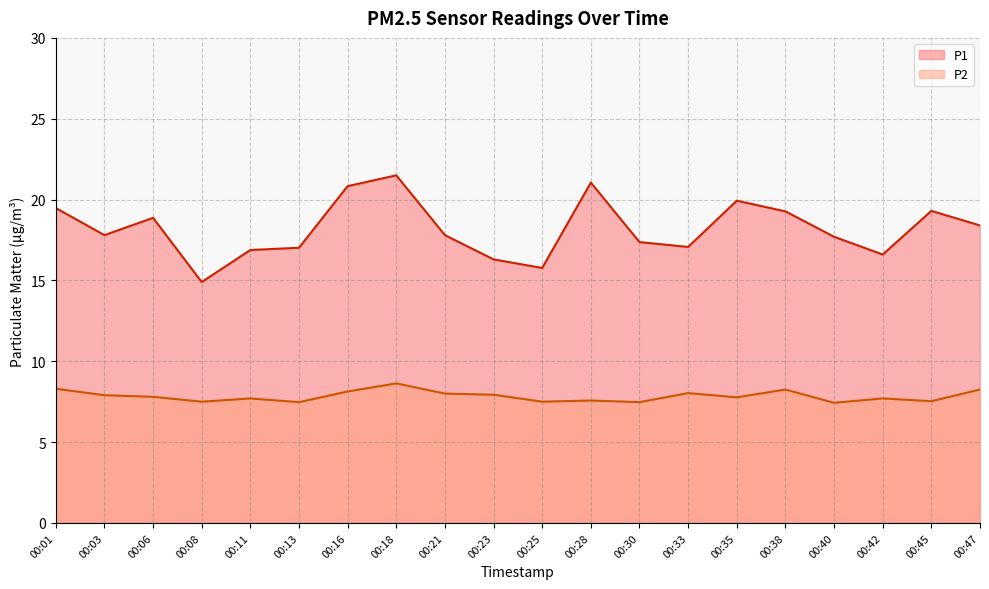

True or false: P1 has more than 1 points higher than both neighbors.

True